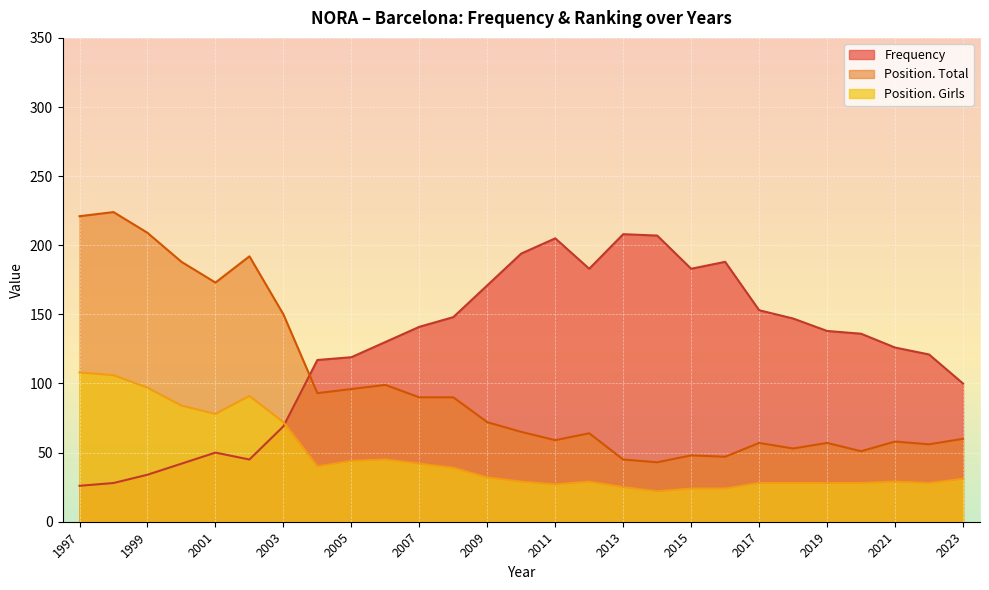

Rank the categories by Frequency value from highest to lowest.

2013, 2014, 2011, 2010, 2016, 2012, 2015, 2009, 2017, 2008, 2018, 2007, 2019, 2020, 2006, 2021, 2022, 2005, 2004, 2023, 2003, 2001, 2002, 2000, 1999, 1998, 1997